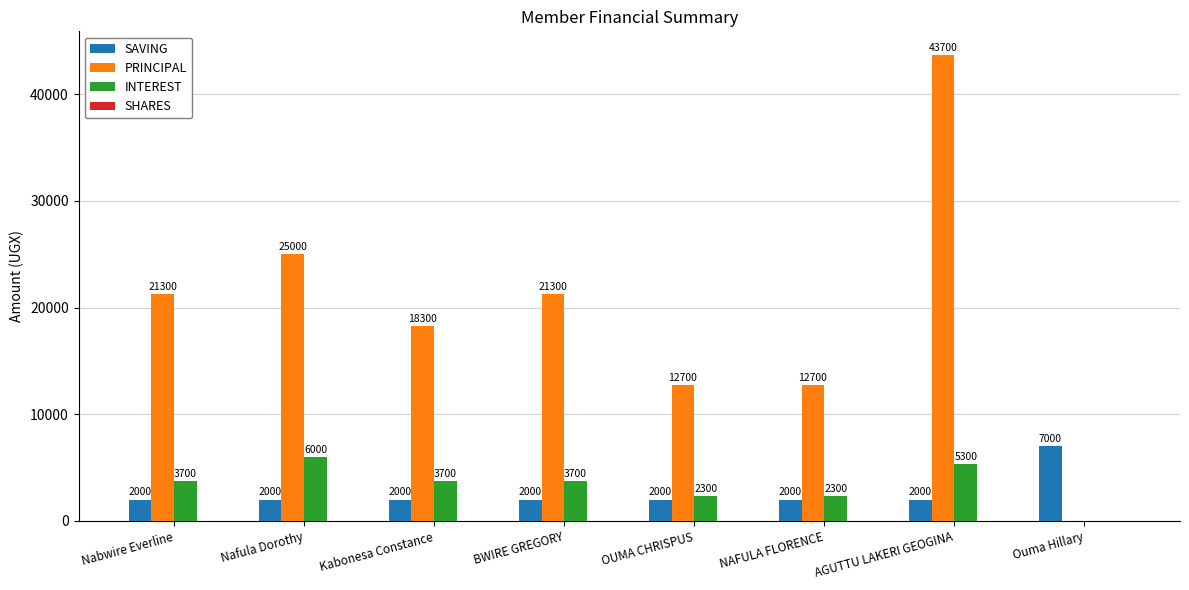

How many INTEREST values are between 2300 and 5300?

6